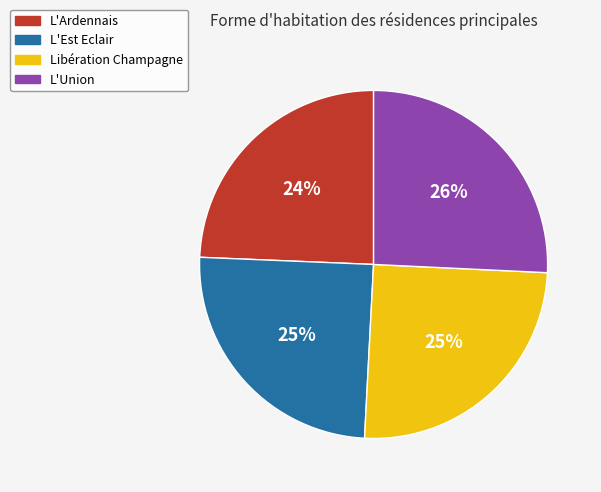

Is there a majority slice in this chart?

No